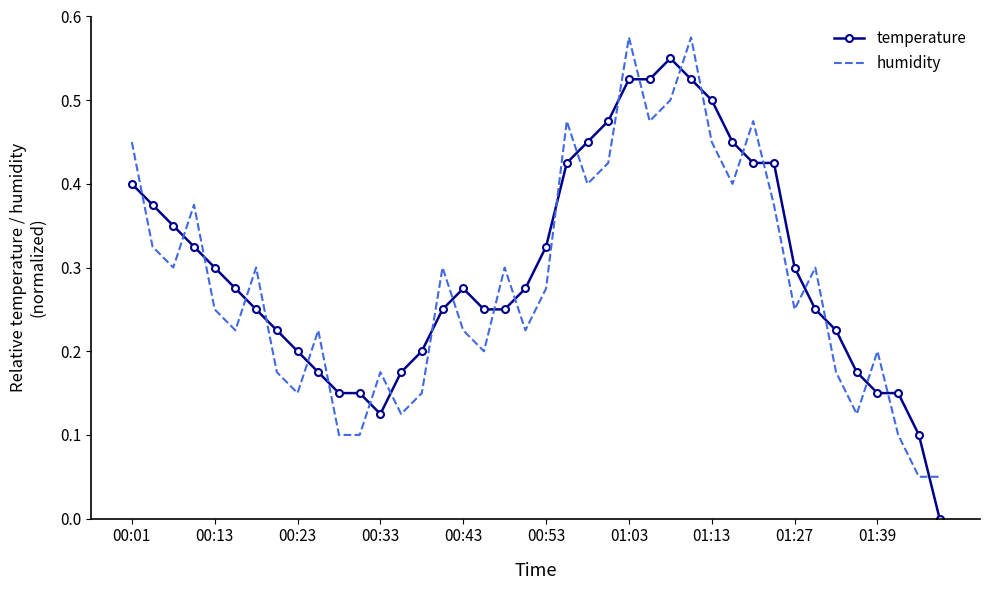

List the series in order of their peak value, highest first.

humidity, temperature